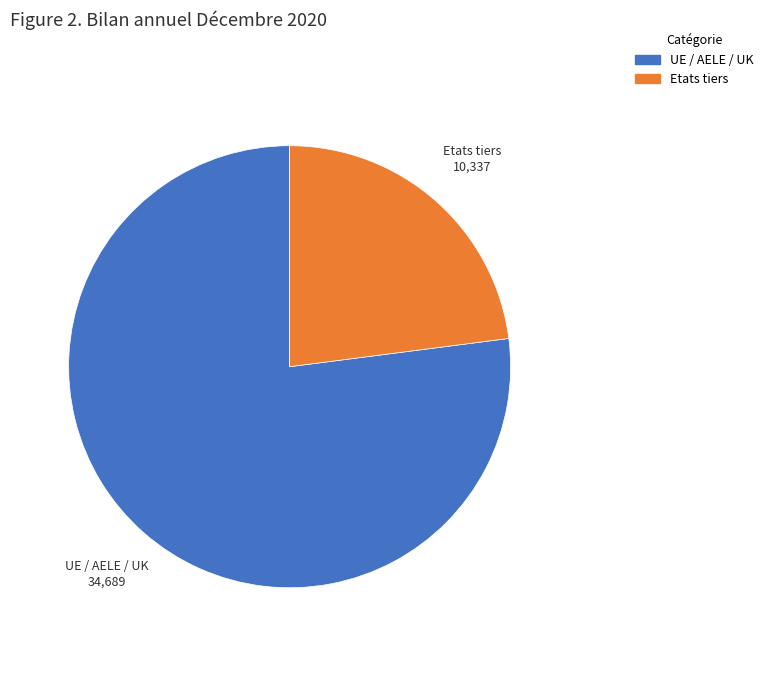

Is the sum of UE / AELE / UK and Etats tiers greater than half?

Yes